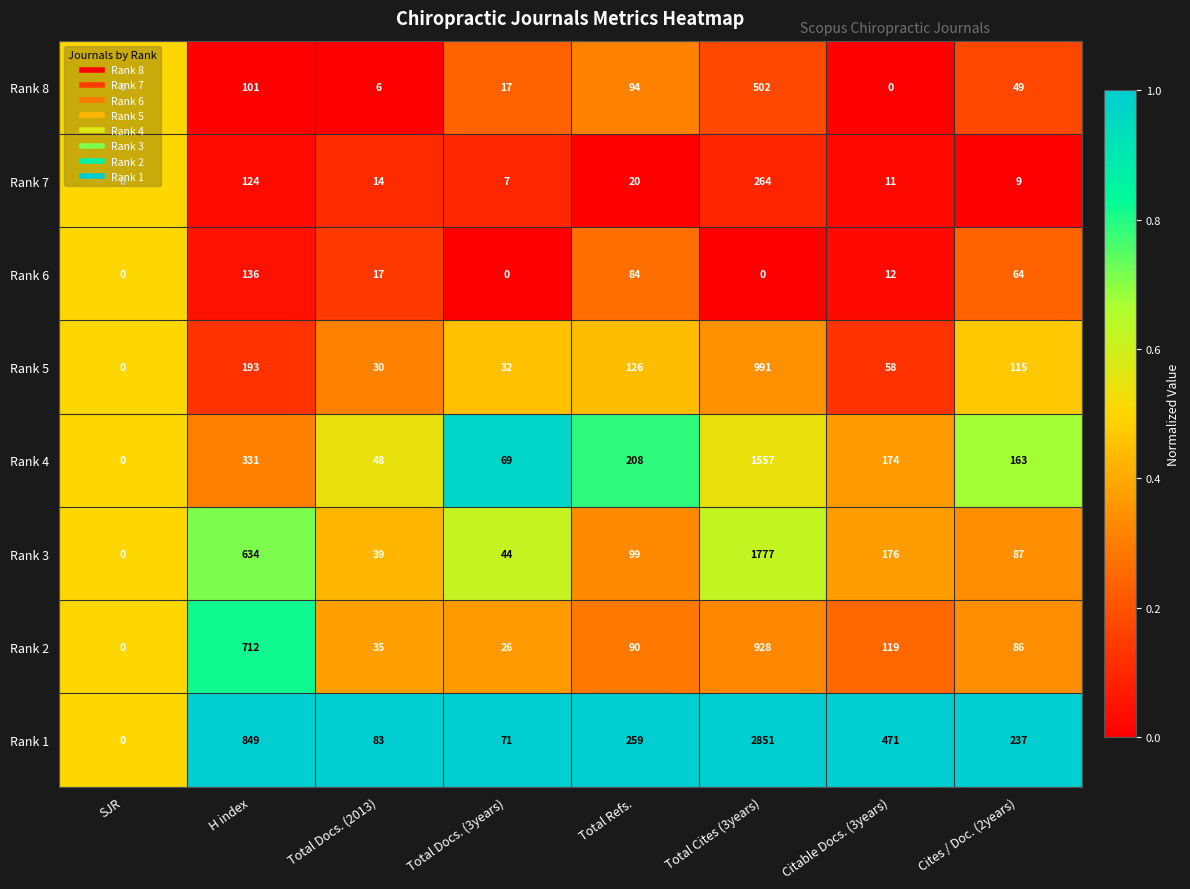

What is the maximum value shown in the chart?

2851